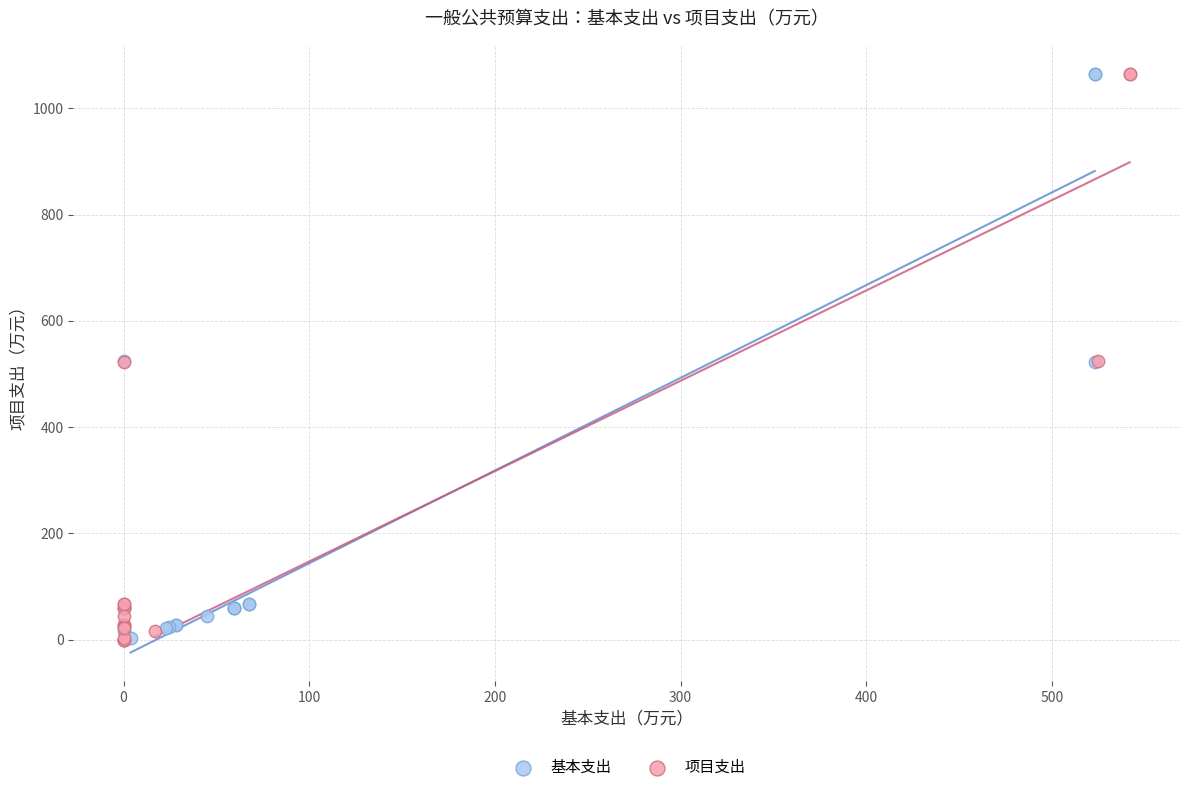

What are all the series names shown in the legend?

基本支出, 项目支出